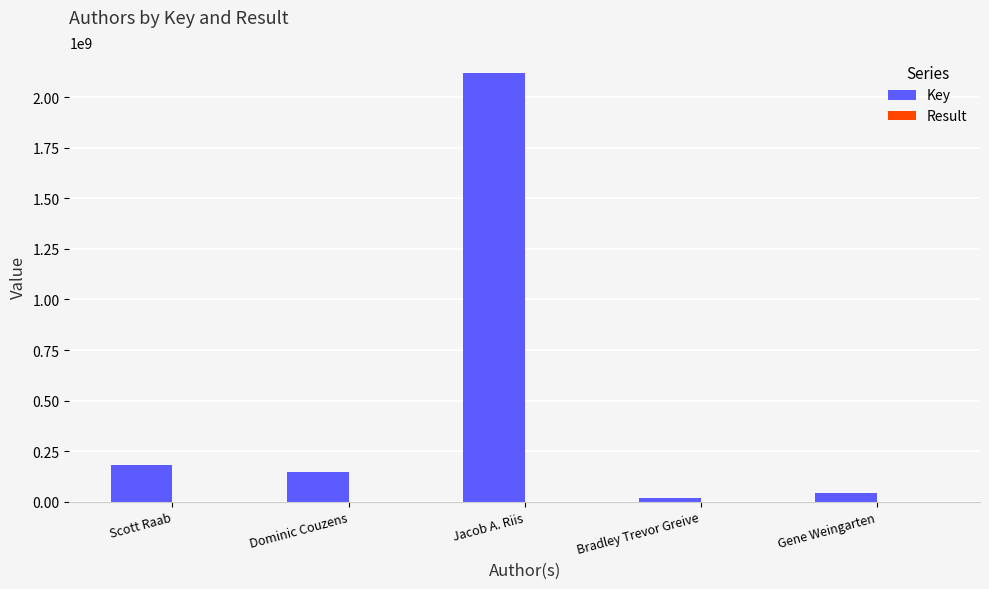

Between Scott Raab and Jacob A. Riis, which series saw the biggest shift?

Key